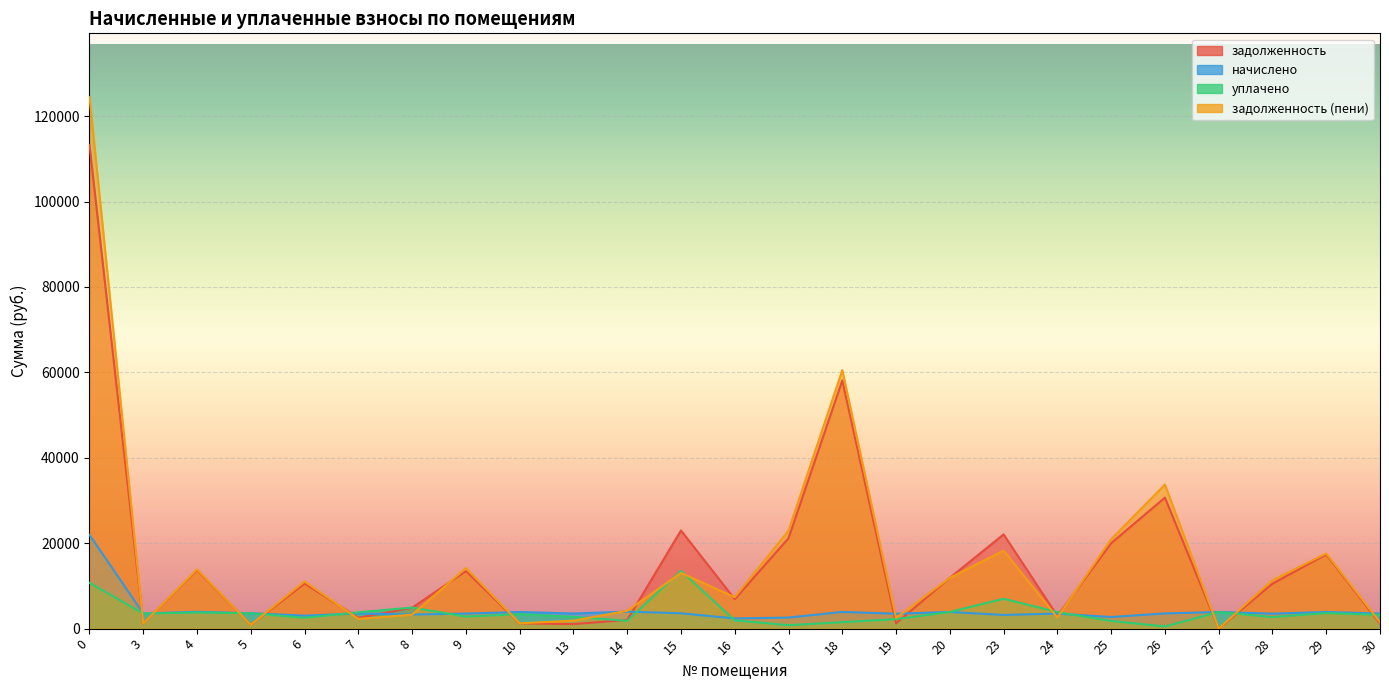

Which series changed the most between 9 and 13?

задолженность